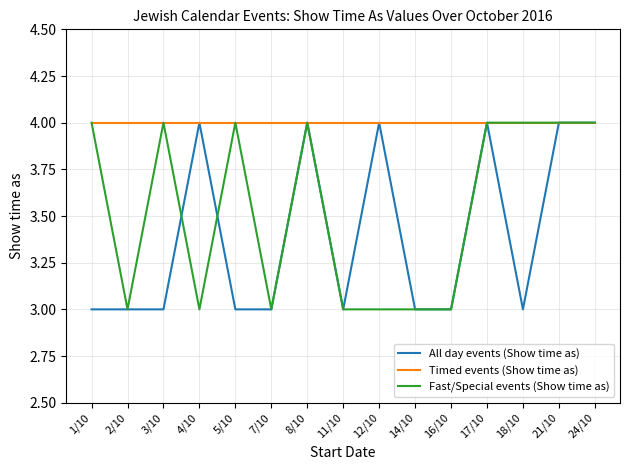

Reading left to right, what are all the values shown in this chart?

All day events (Show time as): 3	3	3	4	3	3	4	3	4	3	3	4	3	4	4
Timed events (Show time as): 4	4	4	4	4	4	4	4	4	4	4	4	4	4	4
Fast/Special events (Show time as): 4	3	4	3	4	3	4	3	3	3	3	4	4	4	4